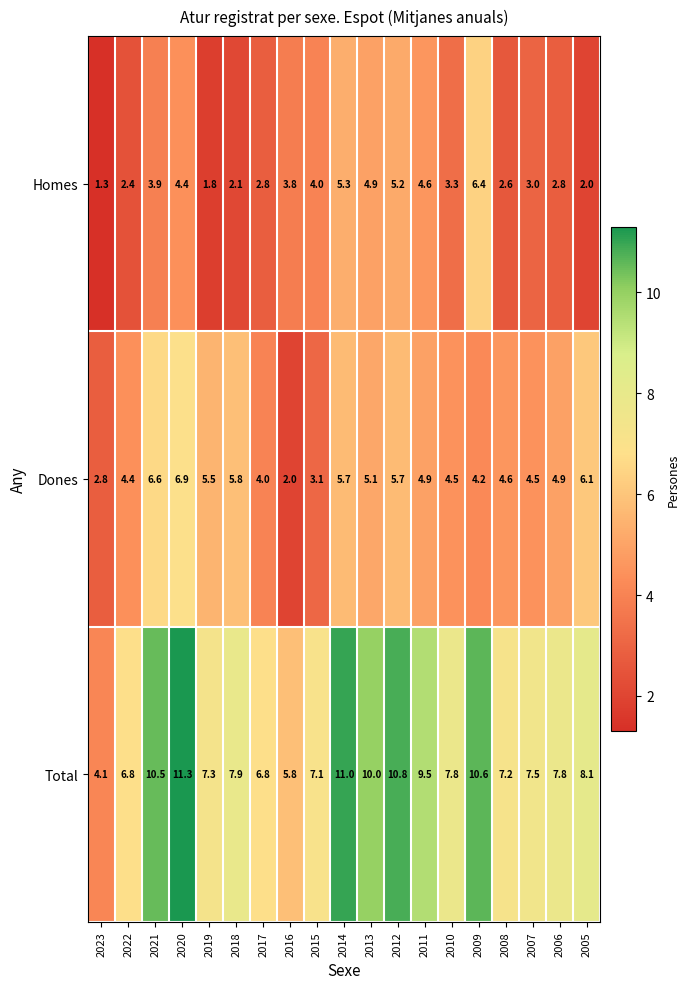

Which series has the largest total across all categories?

Total